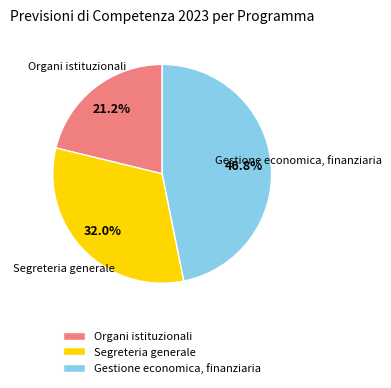

The Segreteria generale slice represents 32% of the pie. True or false?

True